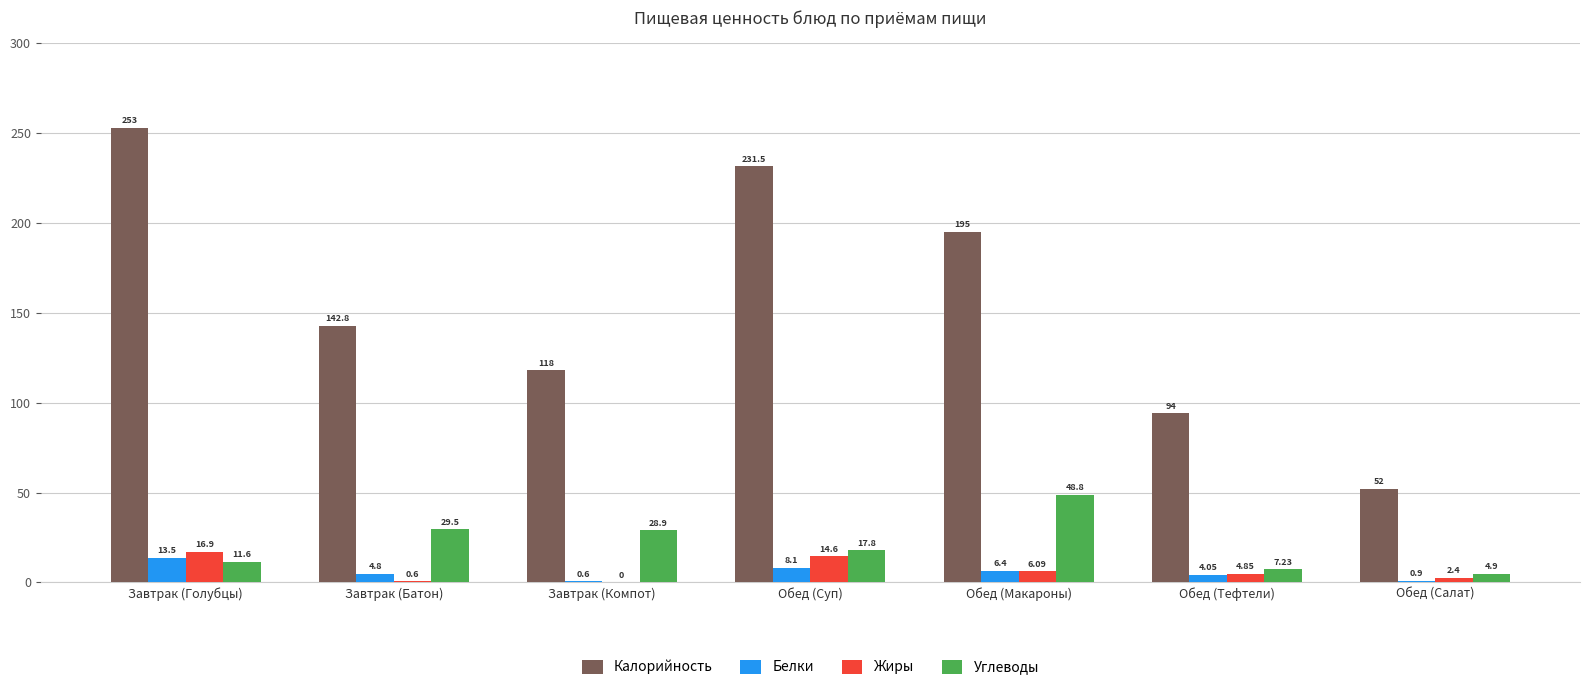

Which series changed the most between Обед (Макароны) and Обед (Тефтели)?

Калорийность